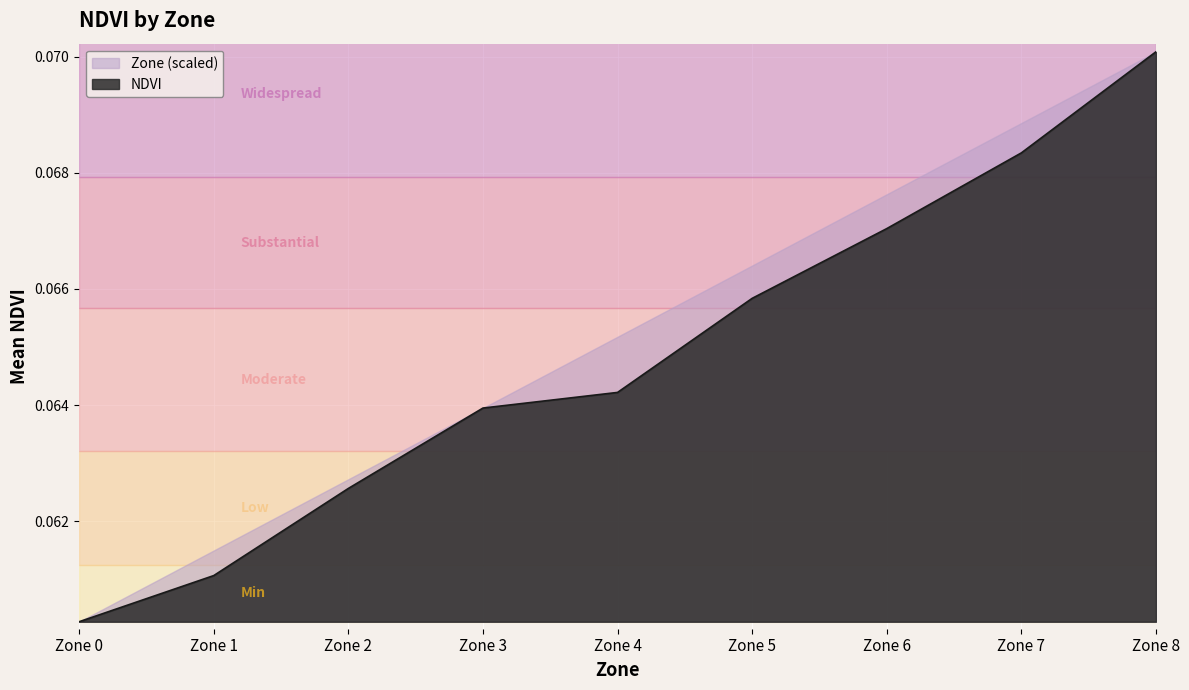

Reading left to right, what are all the values shown in this chart?

0.1	0.1	0.1	0.1	0.1	0.1	0.1	0.1	0.1